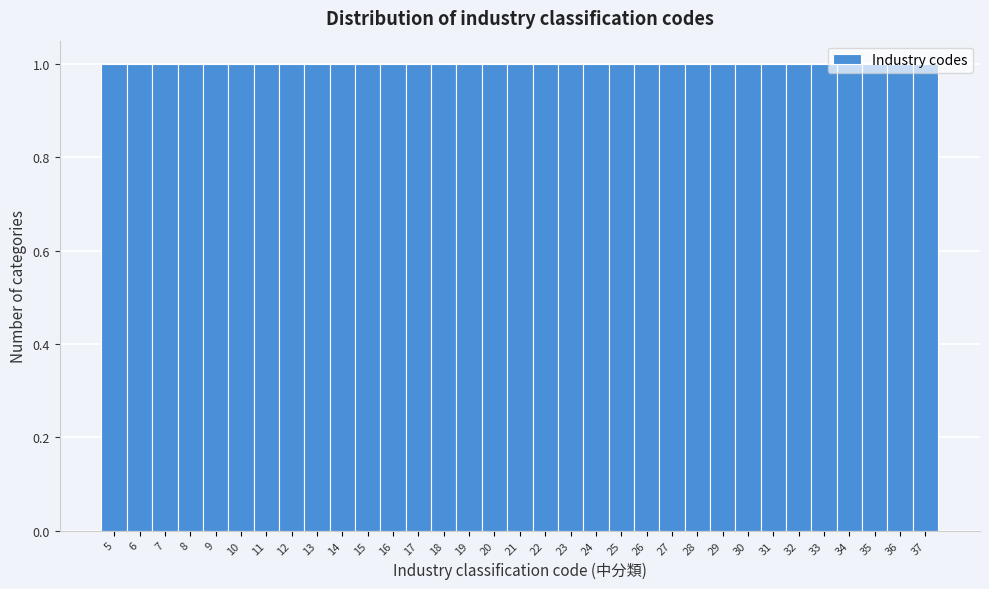

How tall is the bar that spans 23.5 to 24.5 on the x-axis? The values are not printed on the chart, so give them approximately, as read against the axis.

1